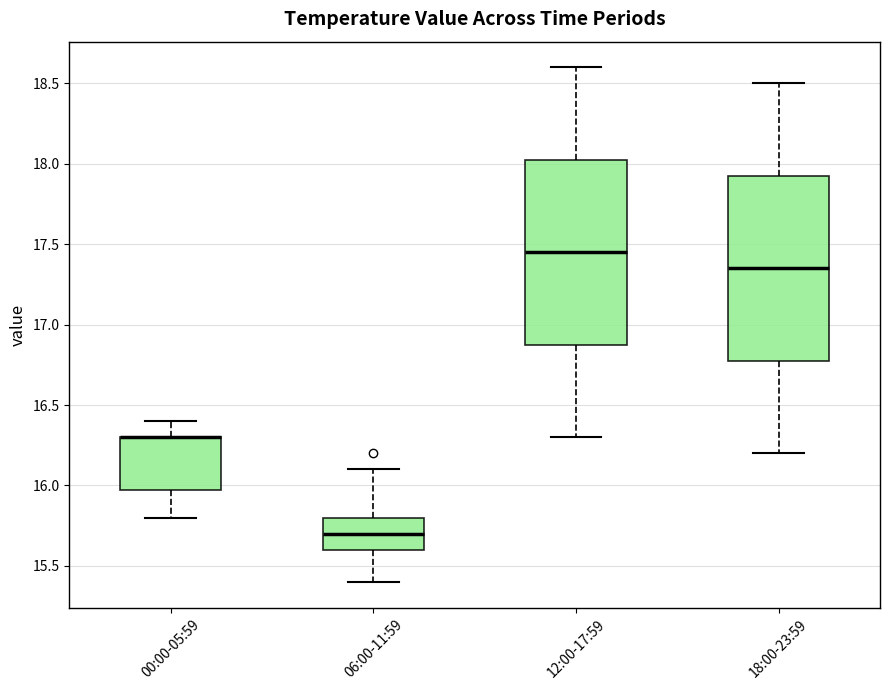

Where is the upper edge of the box for 18:00-23:59 on the y-axis? The values are not printed on the chart, so give them approximately, as read against the axis.

17.95